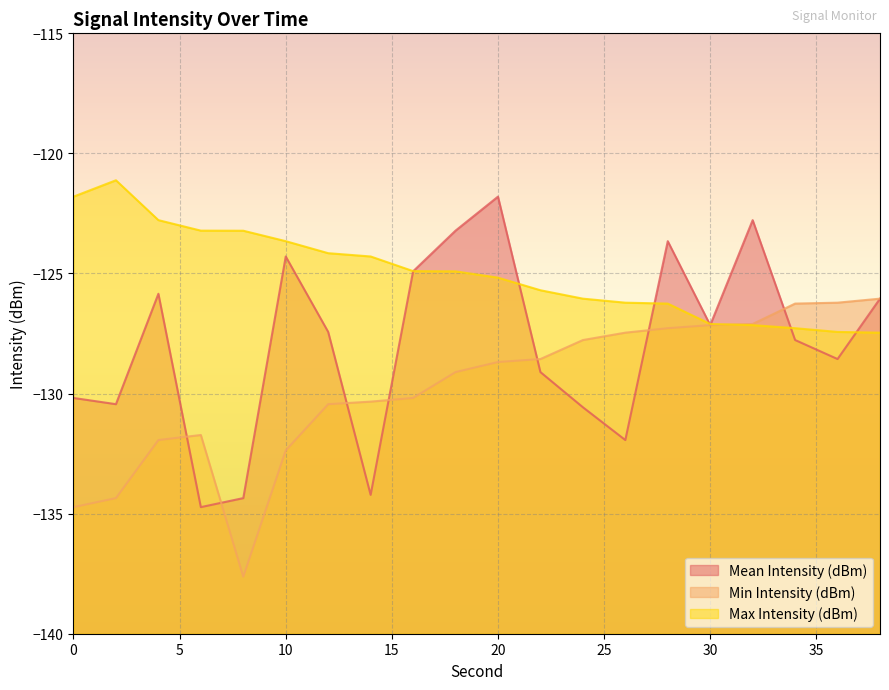

Reading left to right, list all the values displayed in this chart.

Mean Intensity (dBm): 0=-130.2	2=-130.4	4=-125.8	6=-134.7	8=-134.4	10=-124.3	12=-127.4	14=-134.2	16=-124.9	18=-123.2	20=-121.8	22=-129.1	24=-130.6	26=-131.9	28=-123.7	30=-127.1	32=-122.8	34=-127.8	36=-128.6	38=-126.0
Min Intensity (dBm): 0=-134.7	2=-134.4	4=-131.9	6=-131.7	8=-137.6	10=-132.4	12=-130.4	14=-130.3	16=-130.2	18=-129.1	20=-128.7	22=-128.6	24=-127.8	26=-127.5	28=-127.3	30=-127.1	32=-127.1	34=-126.3	36=-126.2	38=-126.0
Max Intensity (dBm): 0=-121.8	2=-121.1	4=-122.8	6=-123.2	8=-123.2	10=-123.7	12=-124.2	14=-124.3	16=-124.9	18=-124.9	20=-125.2	22=-125.7	24=-126.0	26=-126.2	28=-126.3	30=-127.1	32=-127.1	34=-127.3	36=-127.4	38=-127.5